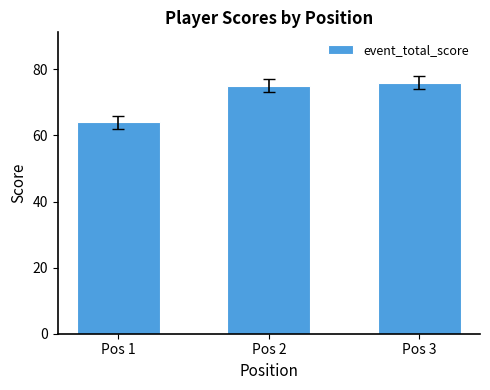

At which category does the chart reach its minimum across all series?

Pos 1